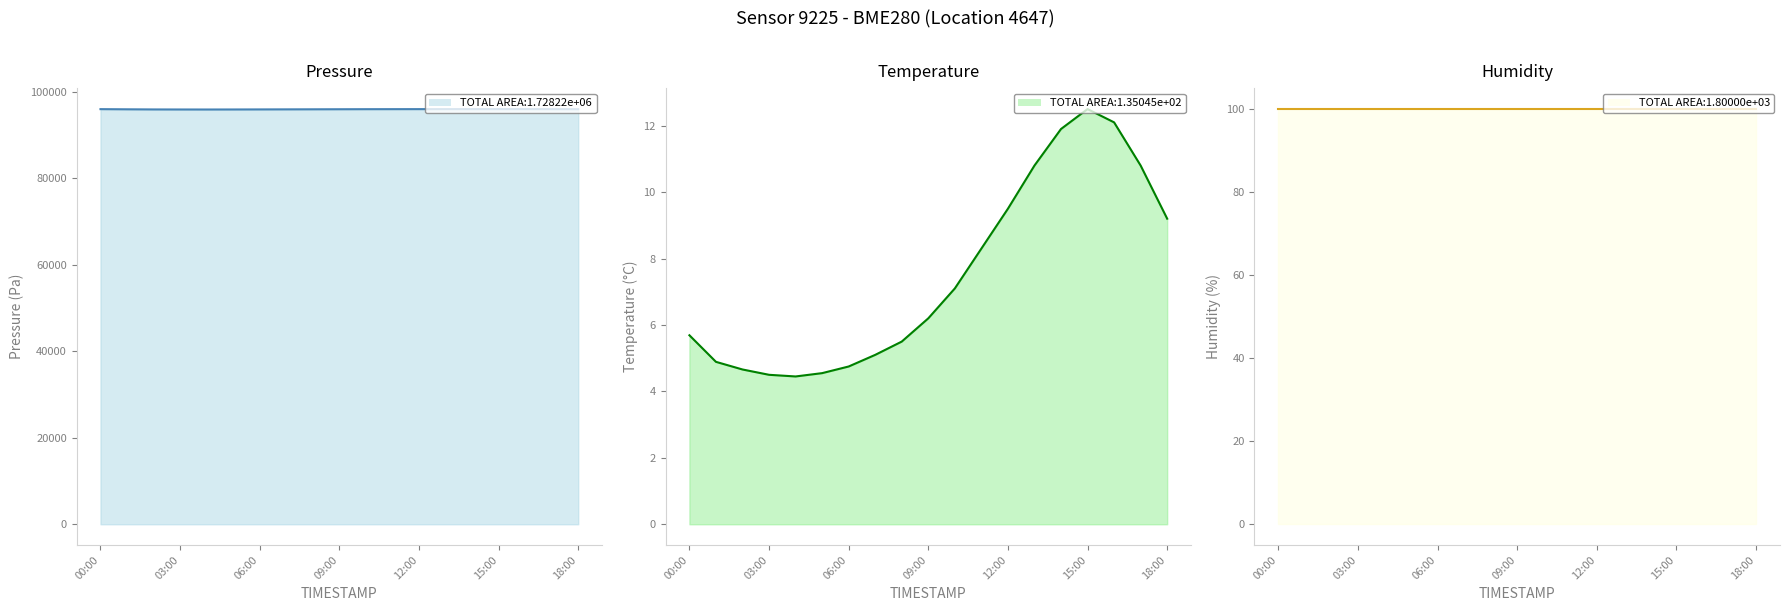

What is the highest value of the pressure line series?

96055.5